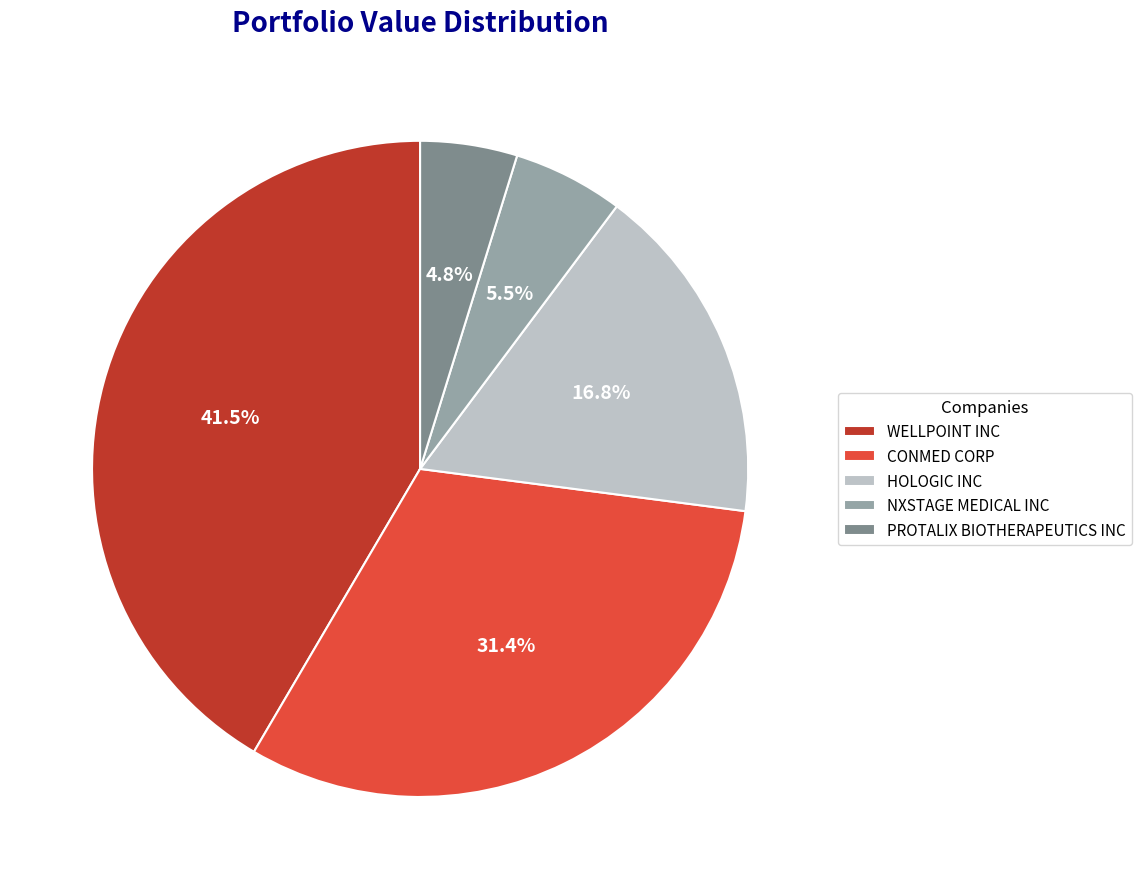

How many slices are in this pie chart?

5